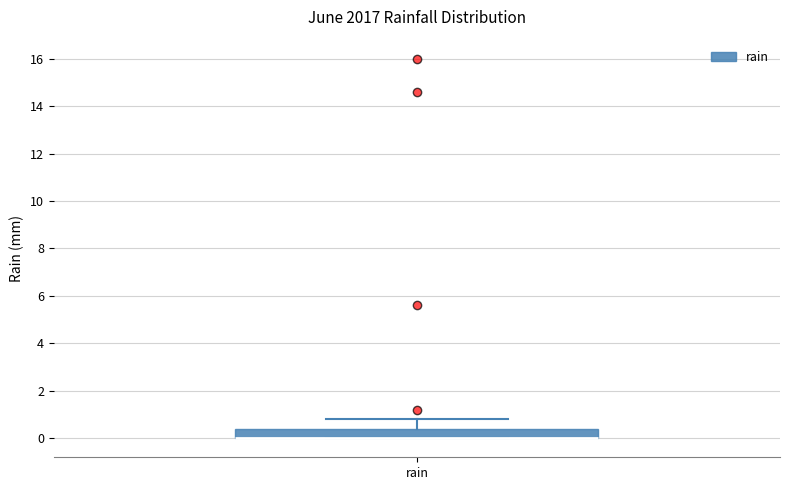

Read this box plot against the y-axis: the position of the median line, the range covered by the box, and the ends of both whiskers. The values are not printed on the chart, so give them approximately, as read against the axis.

median 0.0 (drawn on the box's lower edge), box 0.0 to 0.4, whiskers 0.0 to 0.8